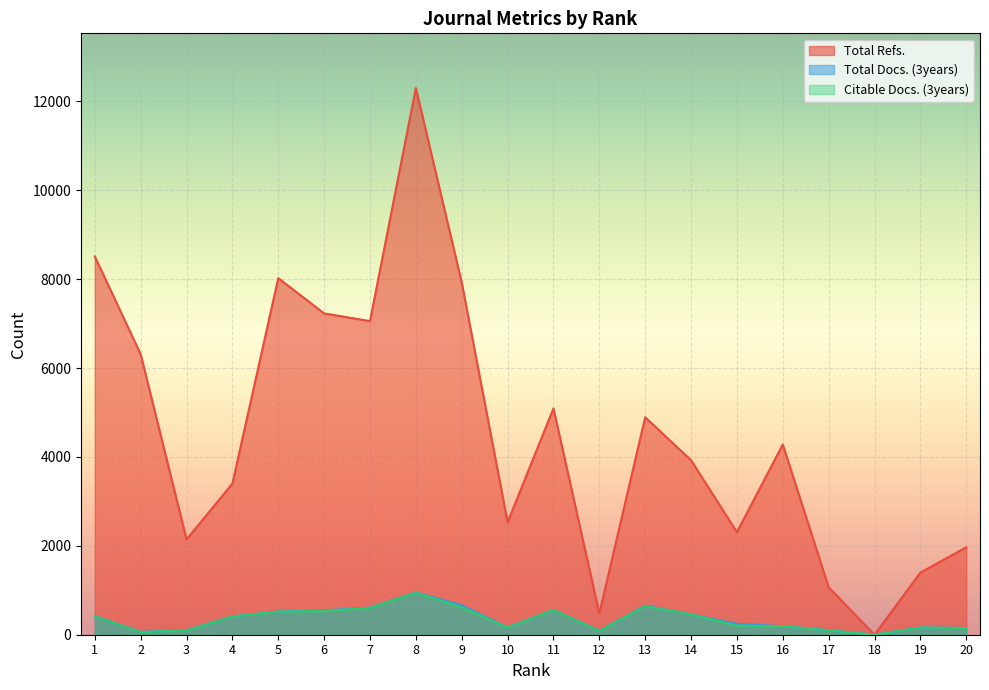

Where is Total Refs. nearest to the value 6151?

2